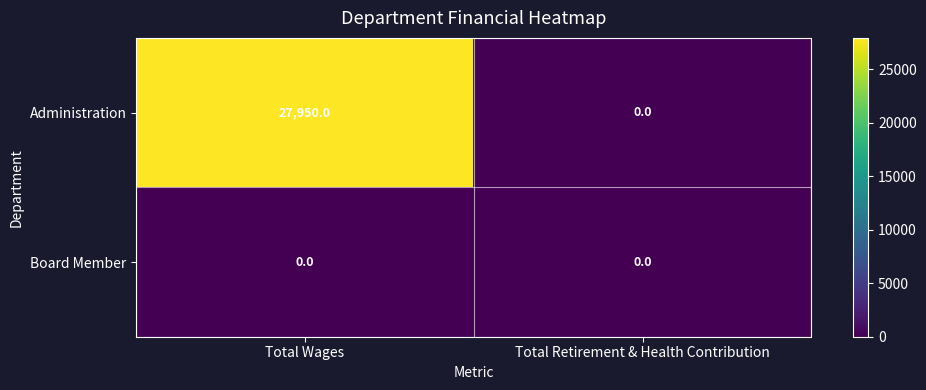

At which label does Administration reach its peak?

Total Wages